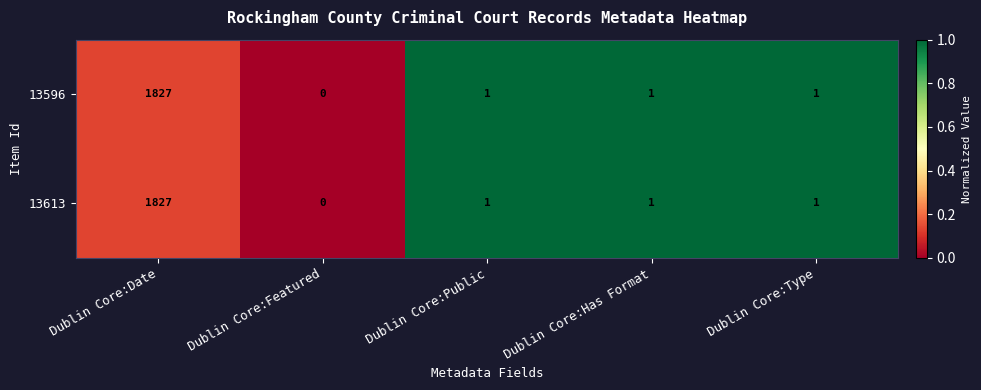

Count the number of categories in the chart.

5